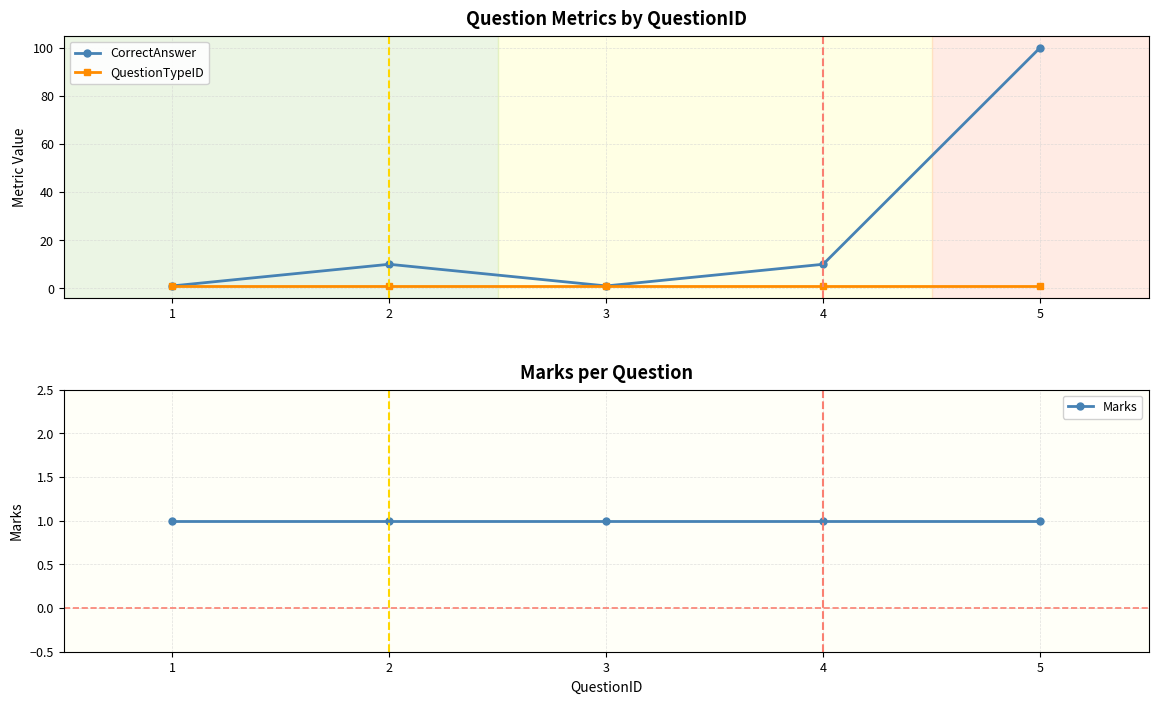

Reading right to left, what are all the values shown in this chart?

CorrectAnswer: 5=100	4=10	3=1	2=10	1=1
QuestionTypeID: 5=1	4=1	3=1	2=1	1=1
Marks: 5=1	4=1	3=1	2=1	1=1